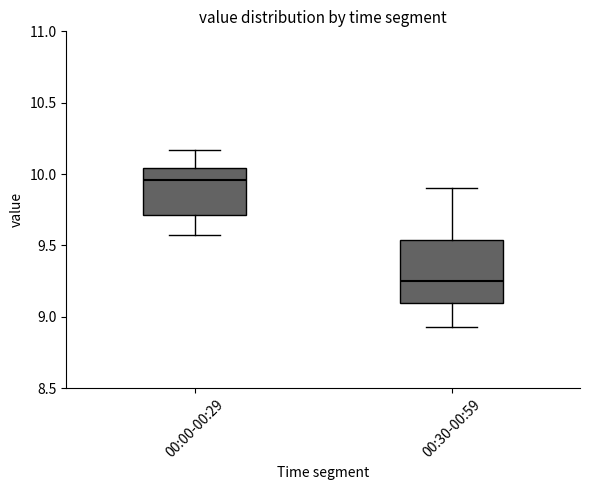

Which box is the tallest, from its lower edge to its upper edge?

00:30-00:59